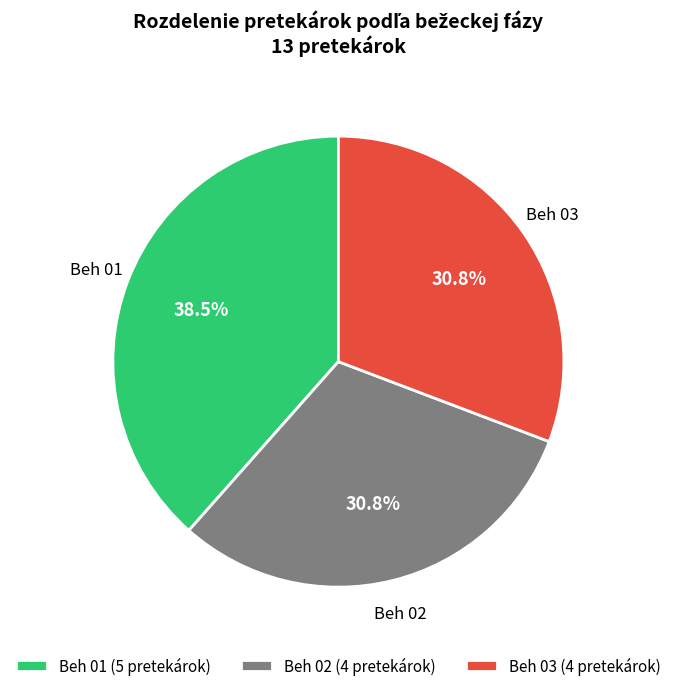

To the nearest percent, what percentage of the pie is Beh 02?

31%